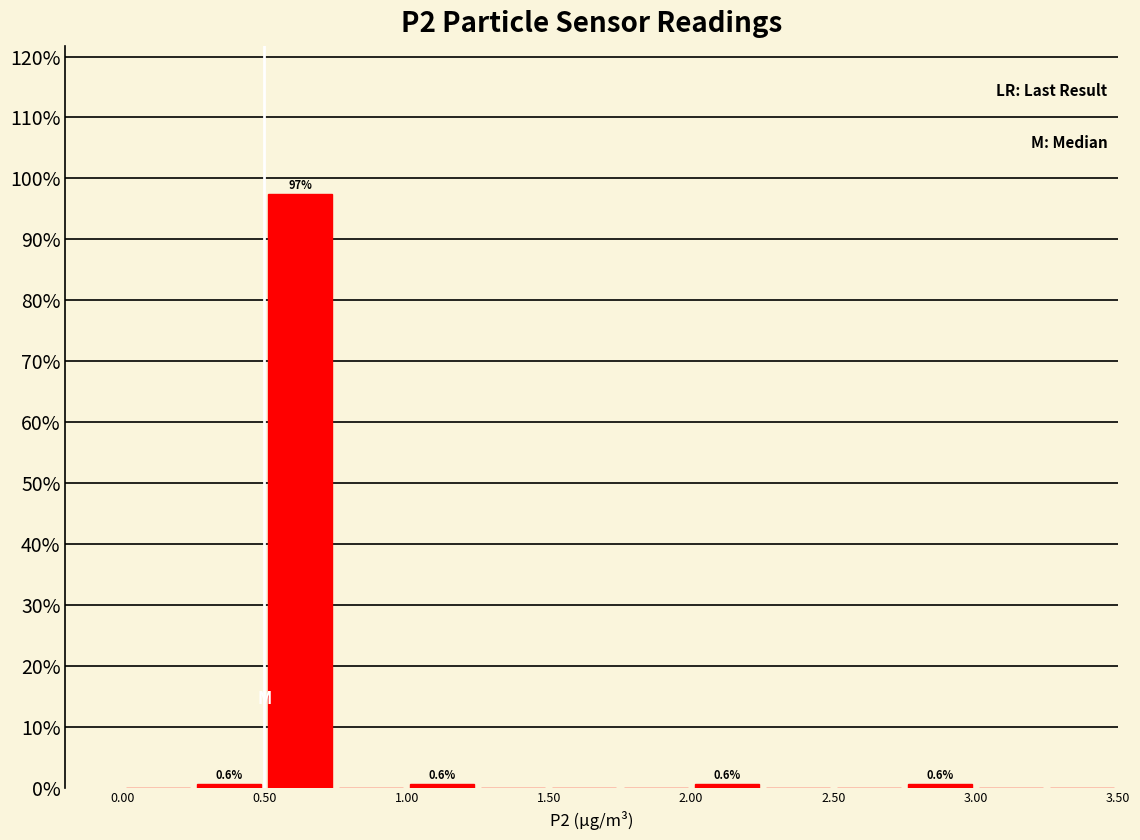

Over which range of the x-axis is the bar tallest?

0.50 to 0.75